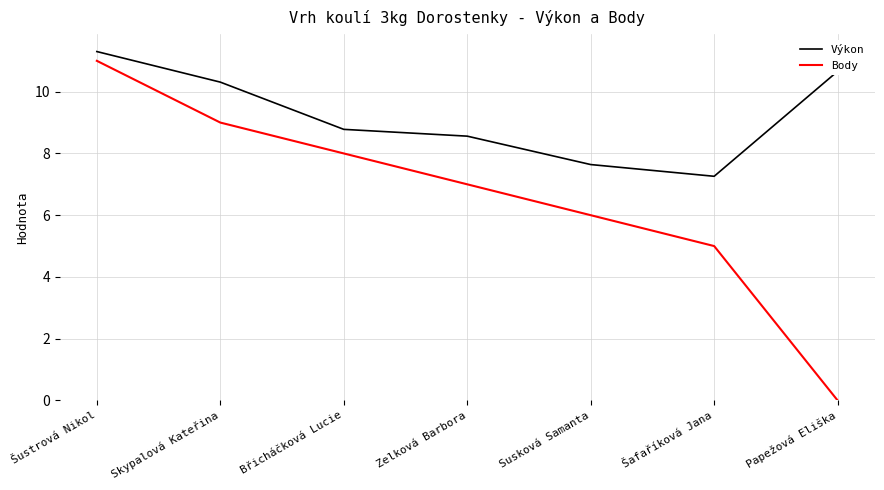

What is the difference between the maximum and minimum values in the Výkon series?

4.0